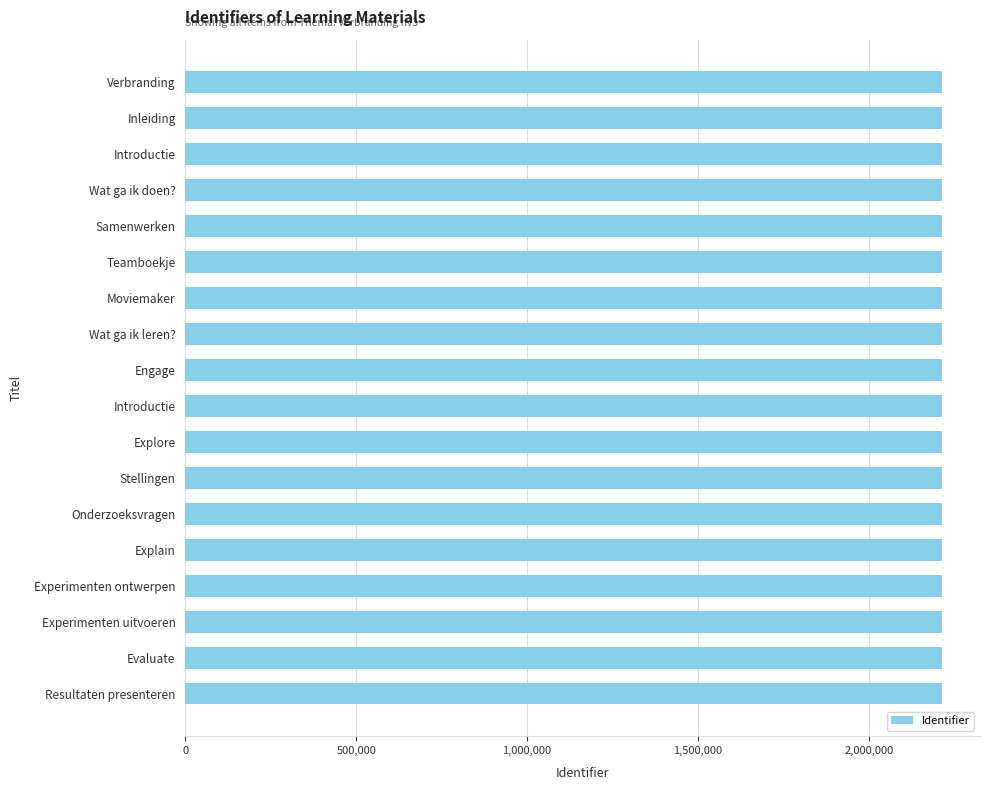

How many distinct data groups are displayed?

1